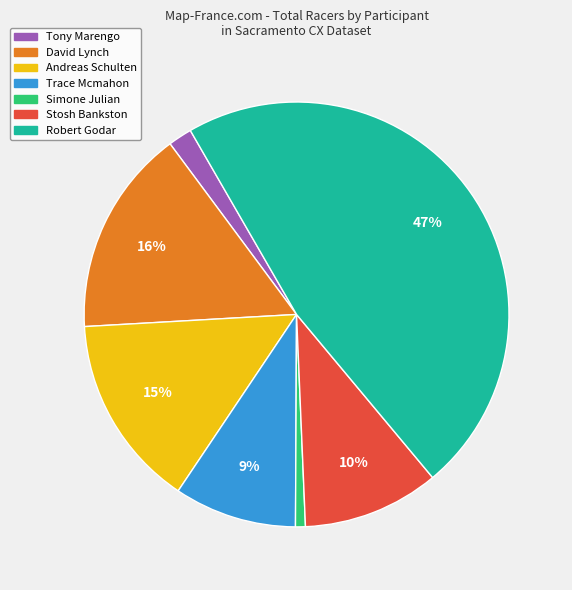

Between Andreas Schulten and Stosh Bankston, which is larger?

Andreas Schulten